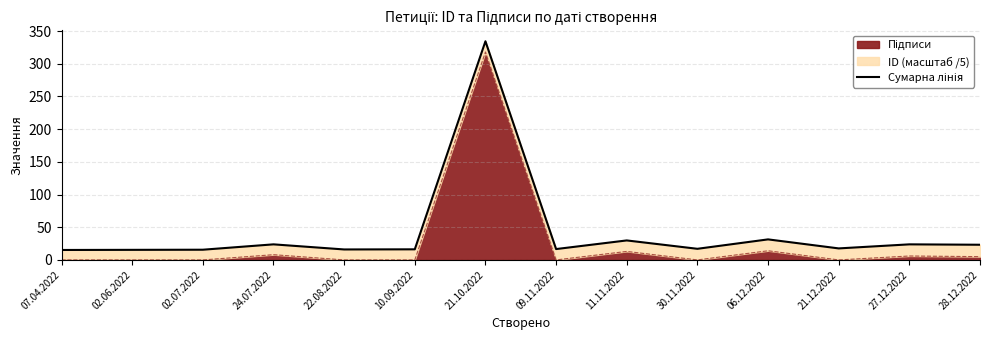

The value at 21.12.2022 is 17.6. True or false?

True